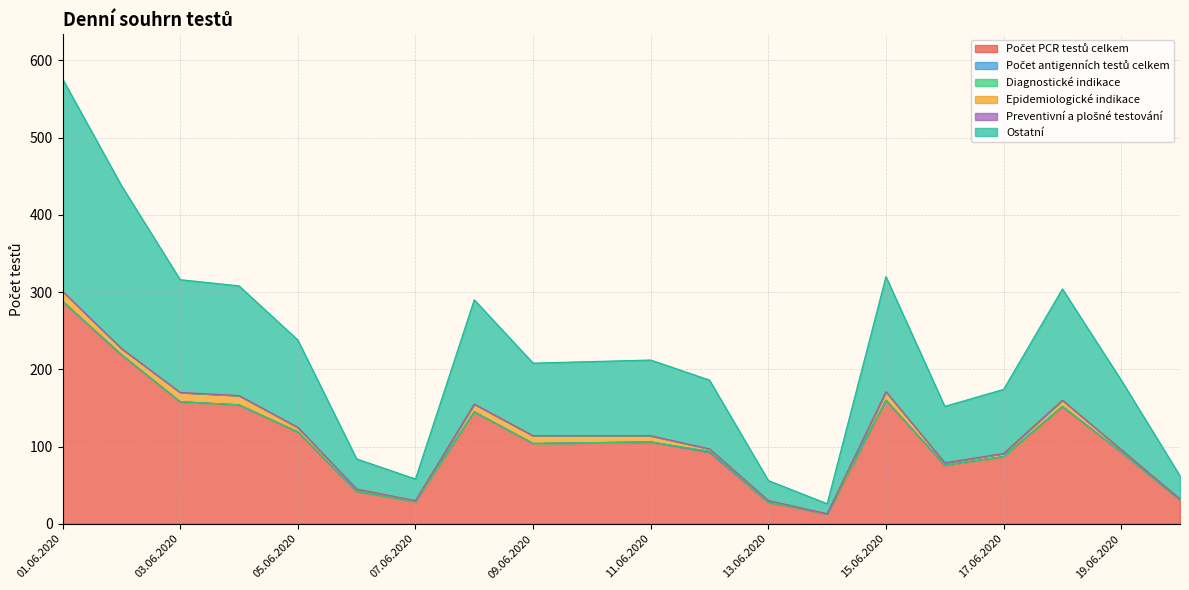

How many distinct data groups are displayed?

6